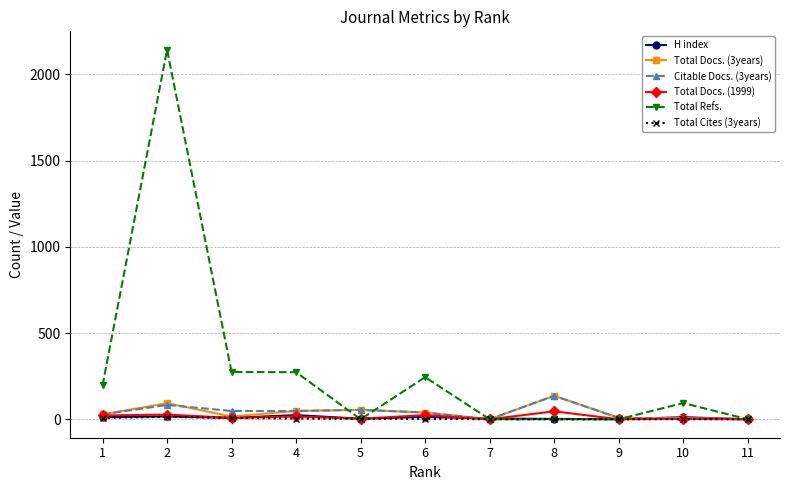

Between 3 and 7, which series saw the biggest shift?

Total Refs.